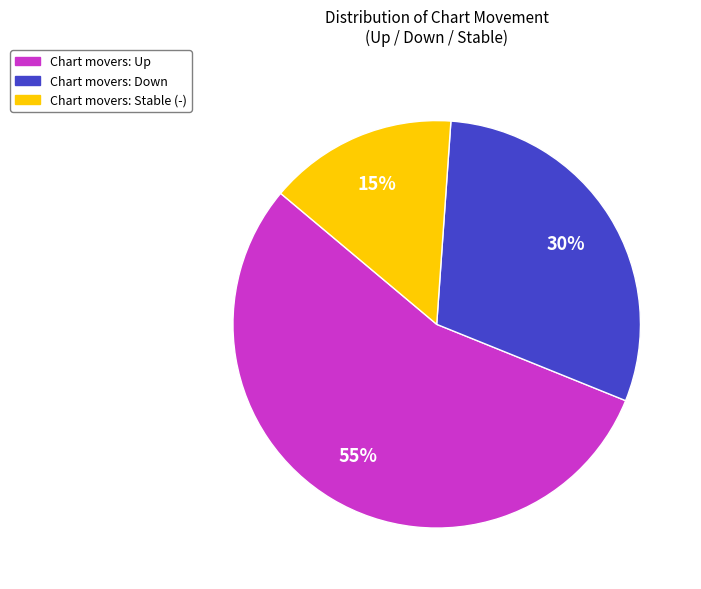

What is the smallest slice in the pie chart?

Chart movers: Stable (-)